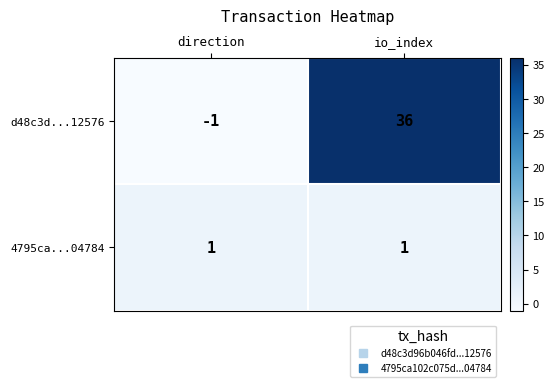

List the series in order of their peak value, lowest first.

4795ca...04784, d48c3d...12576